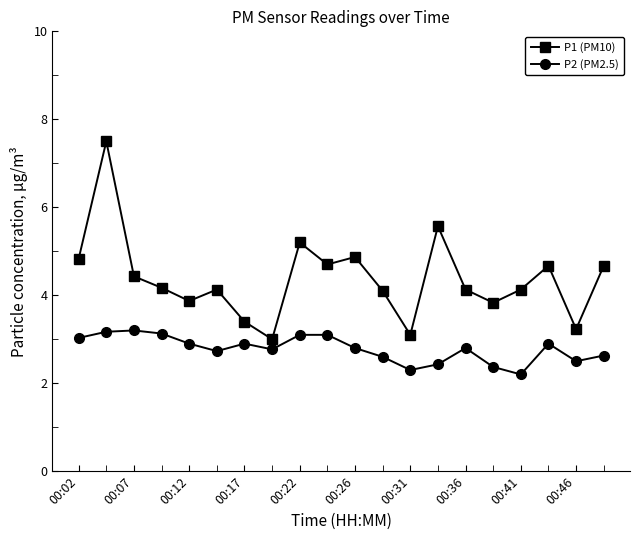

How many data points in P1 (PM10) are above 4?

14